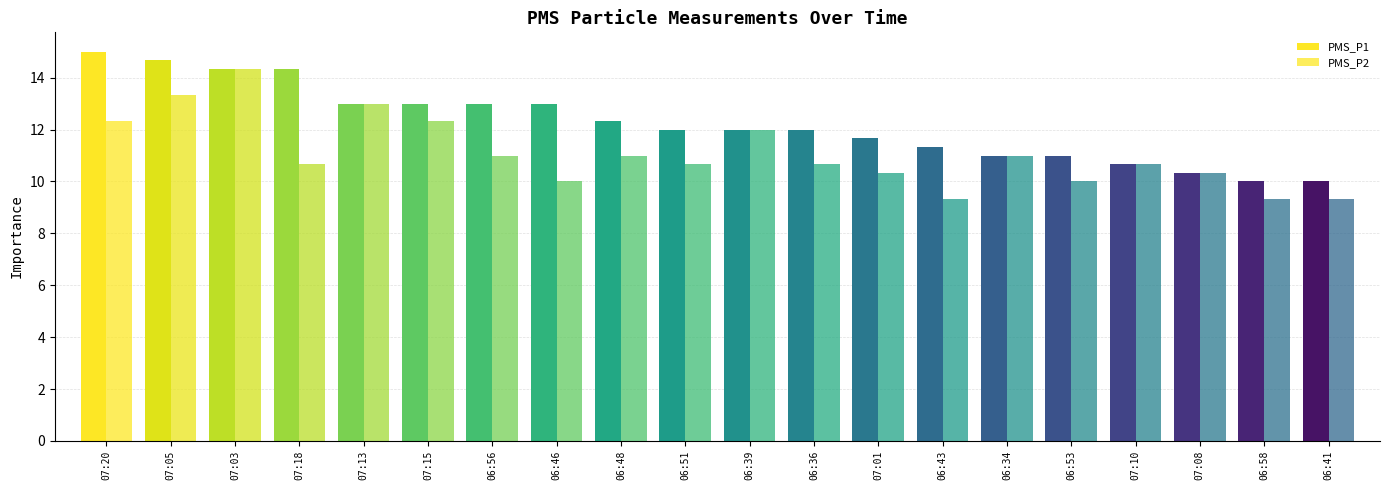

Reading left to right, transcribe all the data shown in this chart.

PMS_P1: 07:20=15.0	07:05=14.7	07:03=14.3	07:18=14.3	07:13=13.0	07:15=13.0	06:56=13.0	06:46=13.0	06:48=12.3	06:51=12.0	06:39=12.0	06:36=12.0	07:01=11.7	06:43=11.3	06:34=11.0	06:53=11.0	07:10=10.7	07:08=10.3	06:58=10.0	06:41=10.0
PMS_P2: 07:20=12.3	07:05=13.3	07:03=14.3	07:18=10.7	07:13=13.0	07:15=12.3	06:56=11.0	06:46=10.0	06:48=11.0	06:51=10.7	06:39=12.0	06:36=10.7	07:01=10.3	06:43=9.3	06:34=11.0	06:53=10.0	07:10=10.7	07:08=10.3	06:58=9.3	06:41=9.3